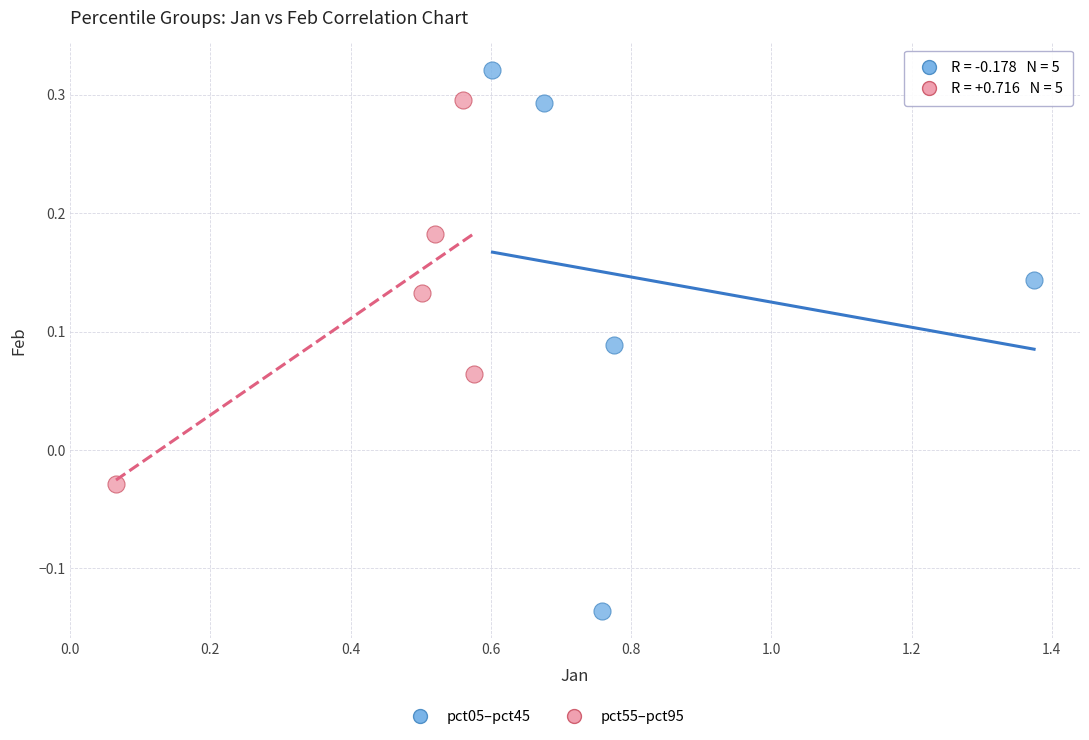

Which series reaches the minimum Y coordinate?

pct05–pct45